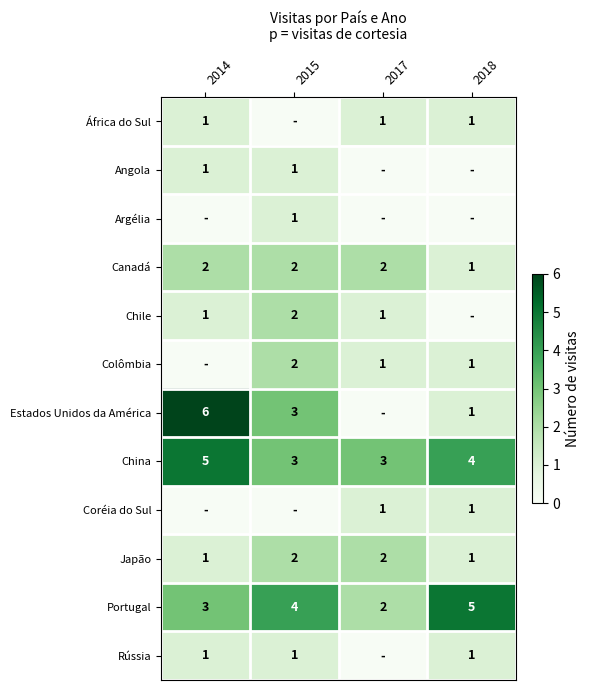

List the labels in order of Portugal value, largest first.

2018, 2015, 2014, 2017